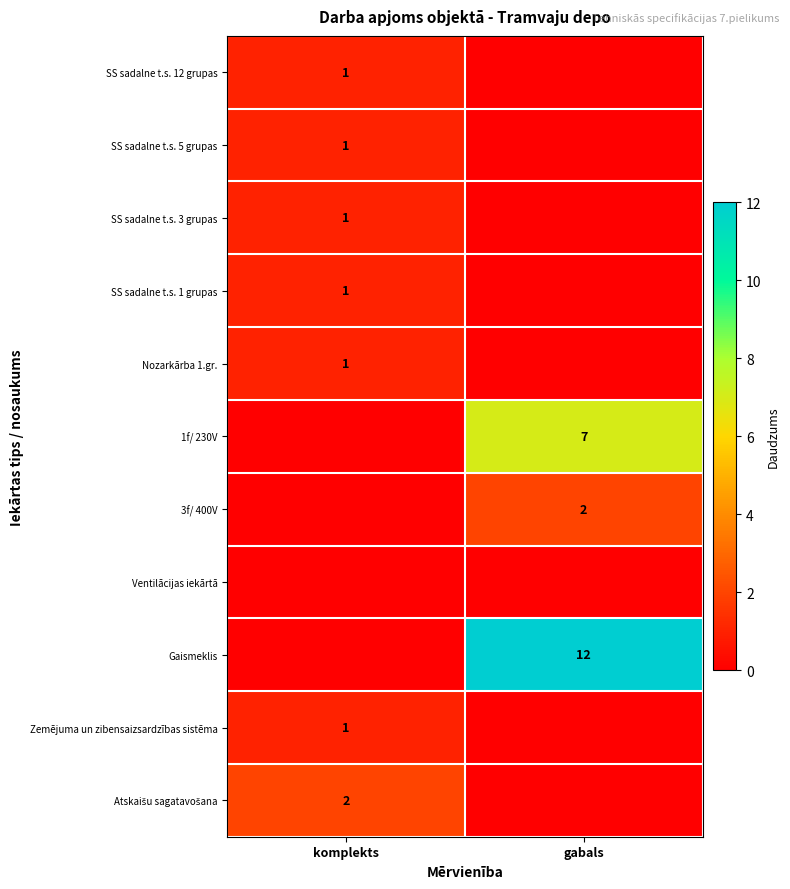

The value of SS sadalne t.s. 3 grupas at komplekts is 0. True or false?

False